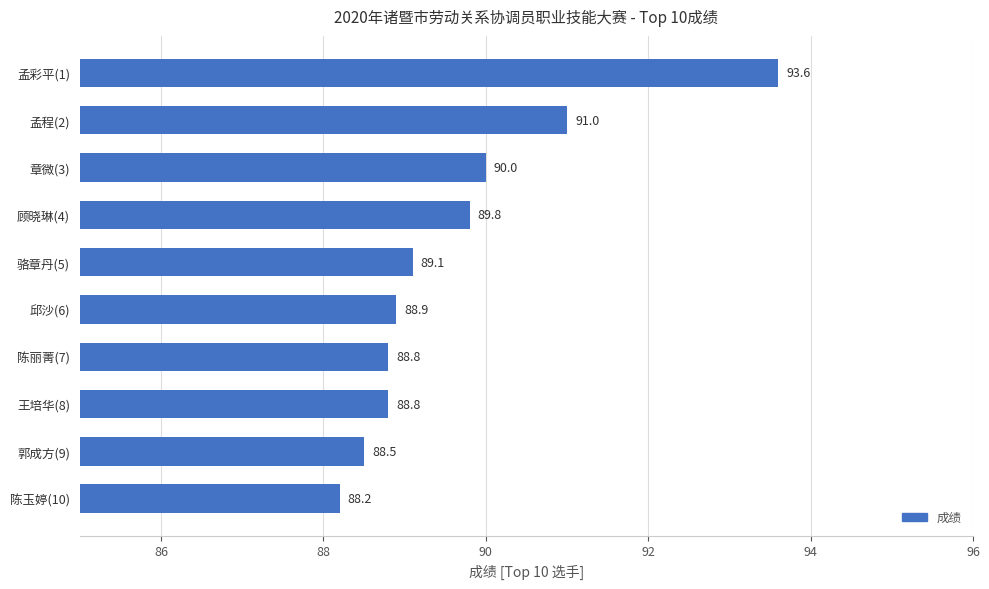

What is the greatest value displayed?

93.6